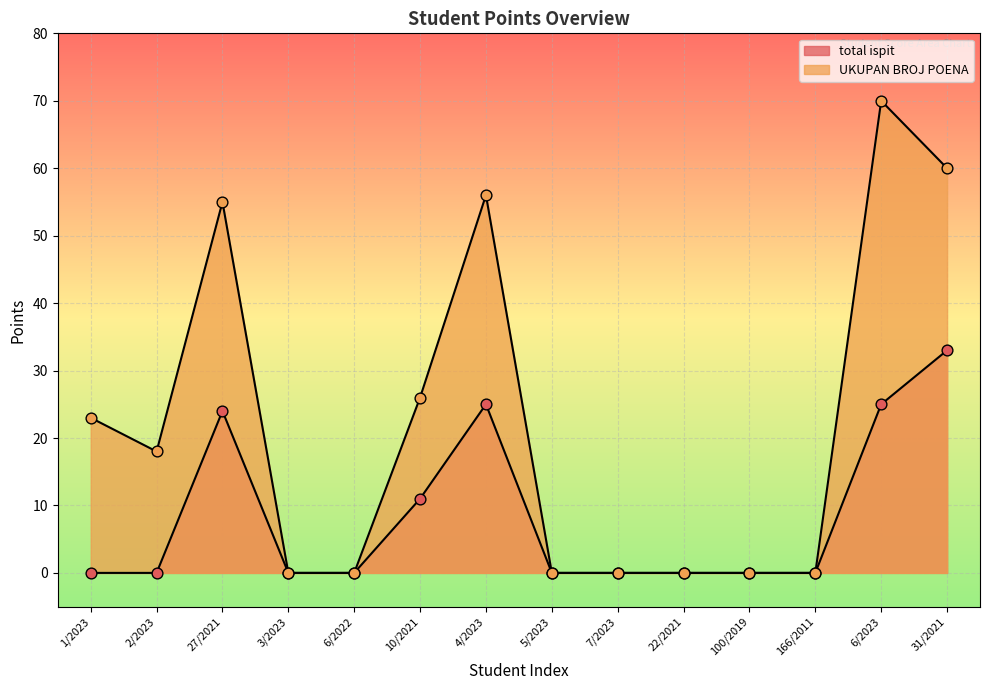

What is the total value across all series at 10/2021?

37